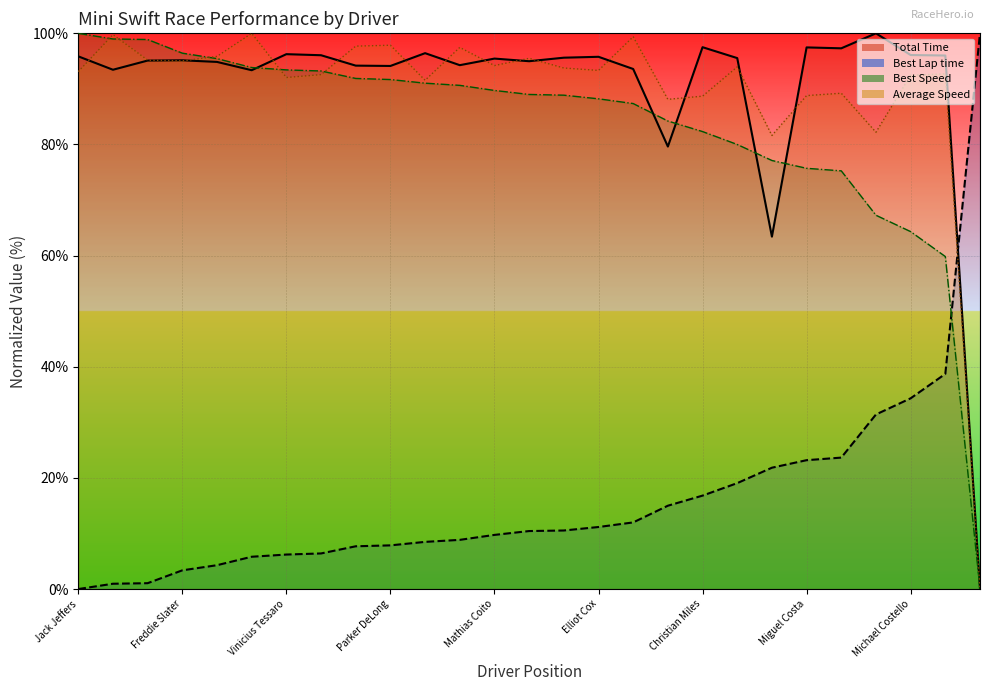

How many positive values does the Total Time series have?

26